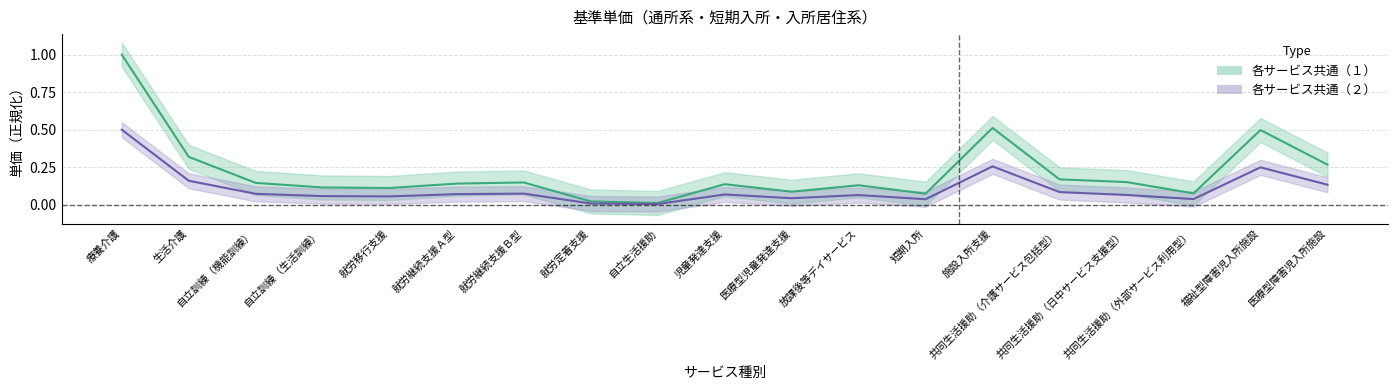

True or false: 各サービス共通（２） and 各サービス共通（１） intersect in this chart.

False